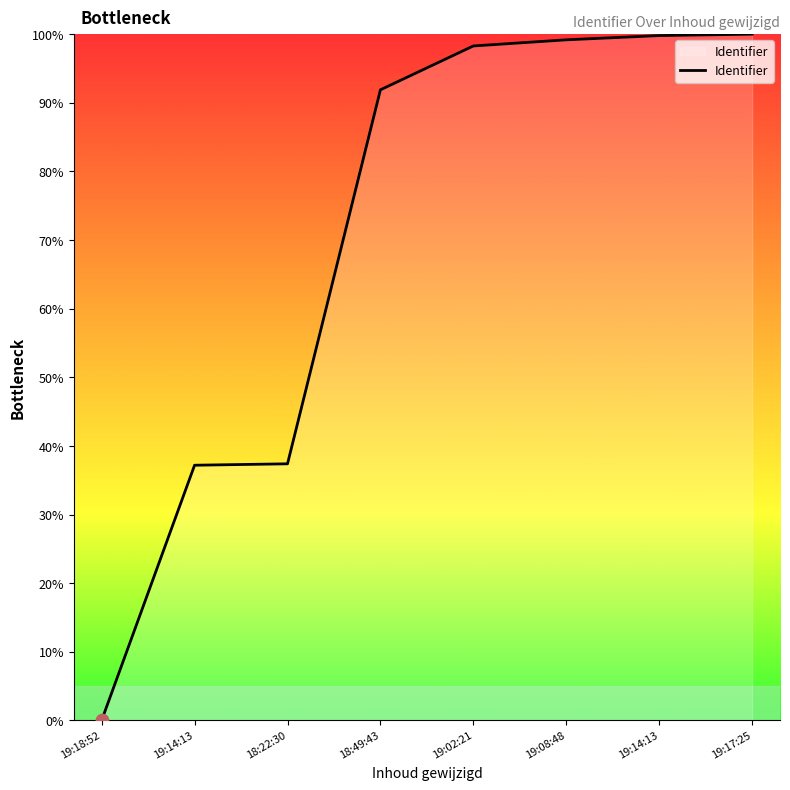

What is the change in value from 18:22:30 to 19:17:25?

+62.6